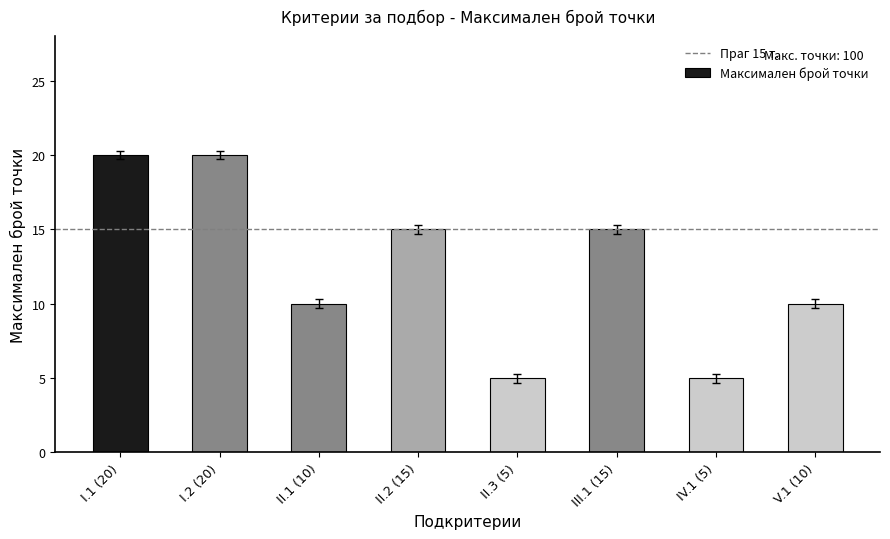

Reading left to right, list all the values displayed in this chart.

I.1 (20)=20	I.2 (20)=20	II.1 (10)=10	II.2 (15)=15	II.3 (5)=5	III.1 (15)=15	IV.1 (5)=5	V.1 (10)=10